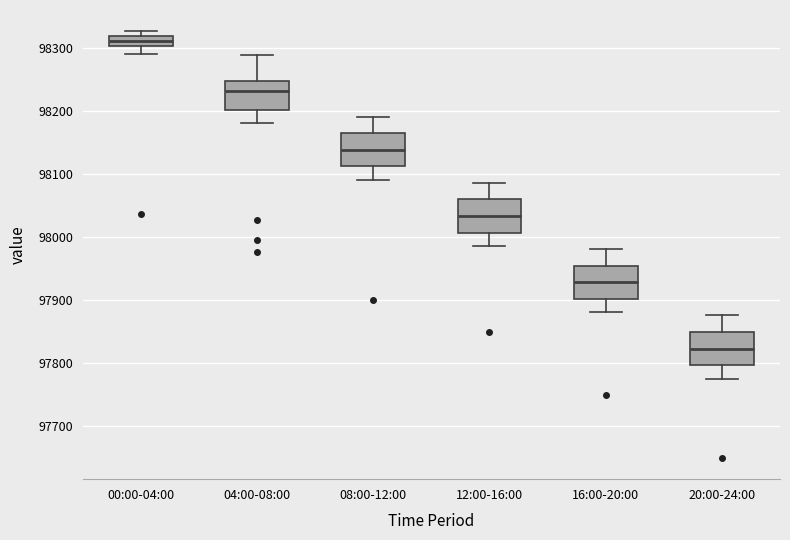

Reading left to right, transcribe this box plot: for each box, give where its median line is, the range the box spans, and where its two whiskers end, as read against the y-axis. The values are not printed on the chart, so give them approximately, as read against the axis.

00:00-04:00: median 98310, box 98300 to 98320, whiskers 98290 to 98330
04:00-08:00: median 98230, box 98200 to 98250, whiskers 98180 to 98290
08:00-12:00: median 98140, box 98110 to 98160, whiskers 98090 to 98190
12:00-16:00: median 98030, box 98010 to 98060, whiskers 97990 to 98090
16:00-20:00: median 97930, box 97900 to 97950, whiskers 97880 to 97980
20:00-24:00: median 97820, box 97800 to 97850, whiskers 97780 to 97880